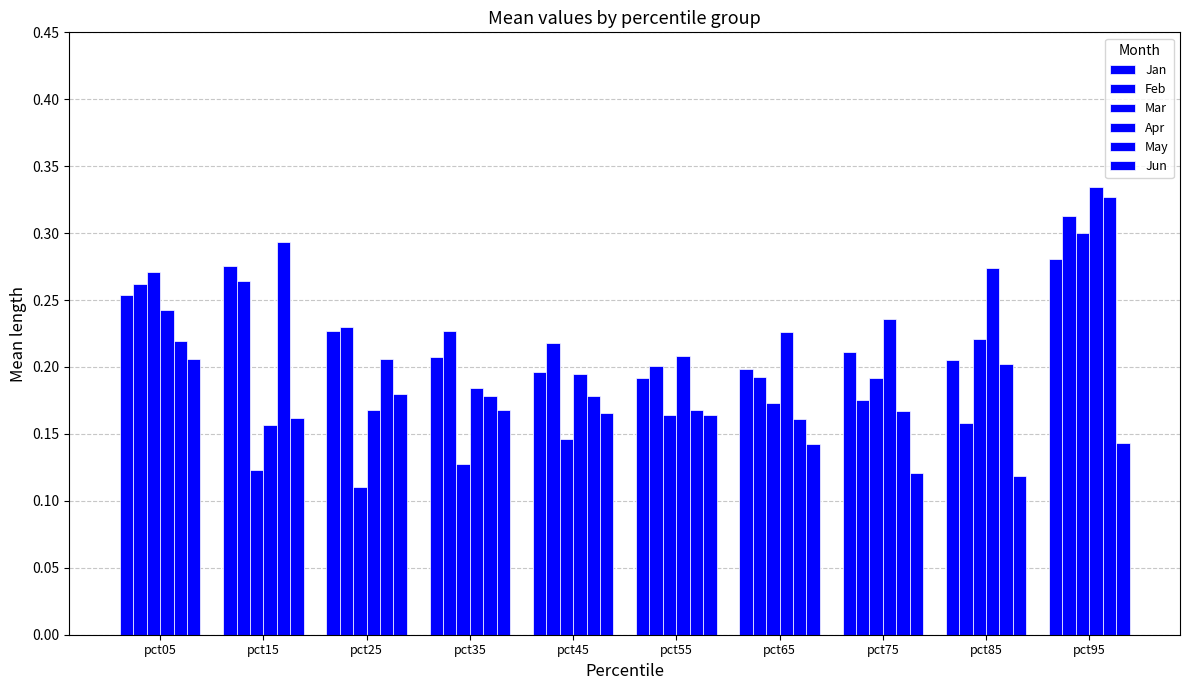

How many bars are there in each group?

6